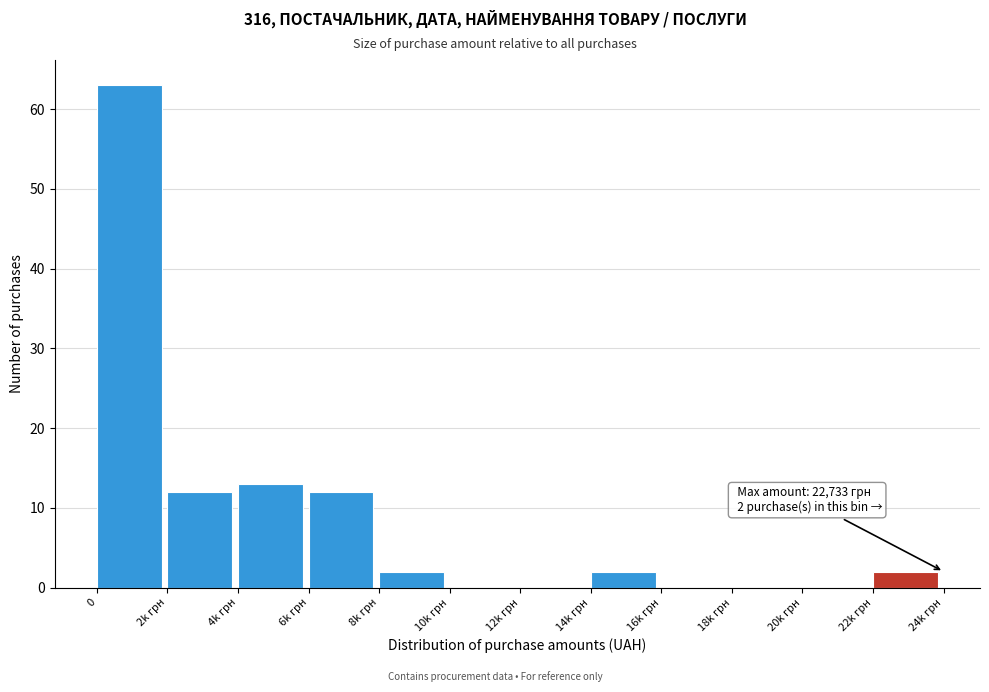

Reading left to right, transcribe all the data shown in this chart.

0=63	2k грн=12	4k грн=13	6k грн=12	8k грн=2	10k грн=0	12k грн=0	14k грн=2	16k грн=0	18k грн=0	20k грн=0	22k грн=2